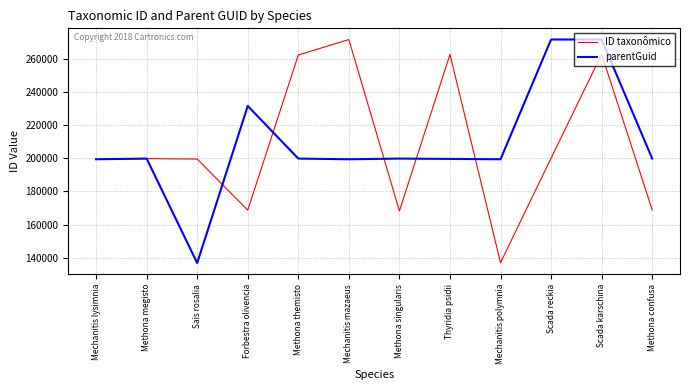

True or false: parentGuid has a value of 305558 at Mechanitis mazaeus.

False